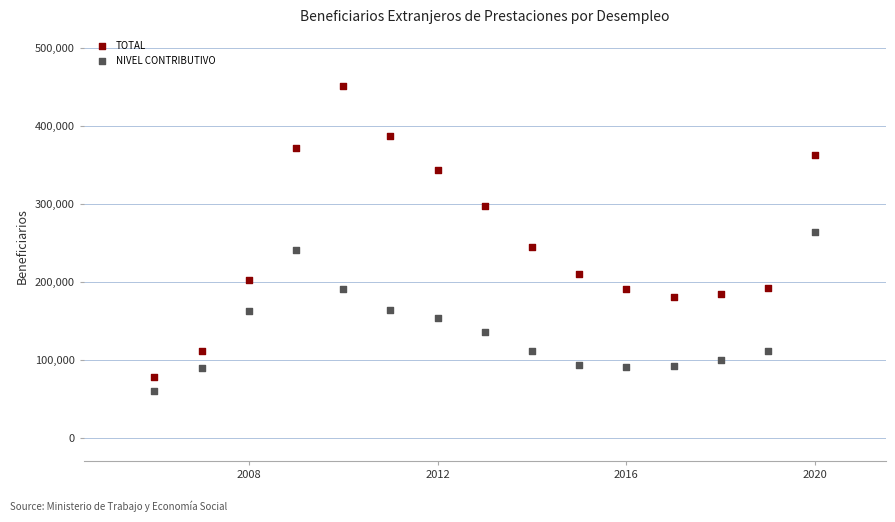

Which series reaches the maximum Y coordinate?

TOTAL